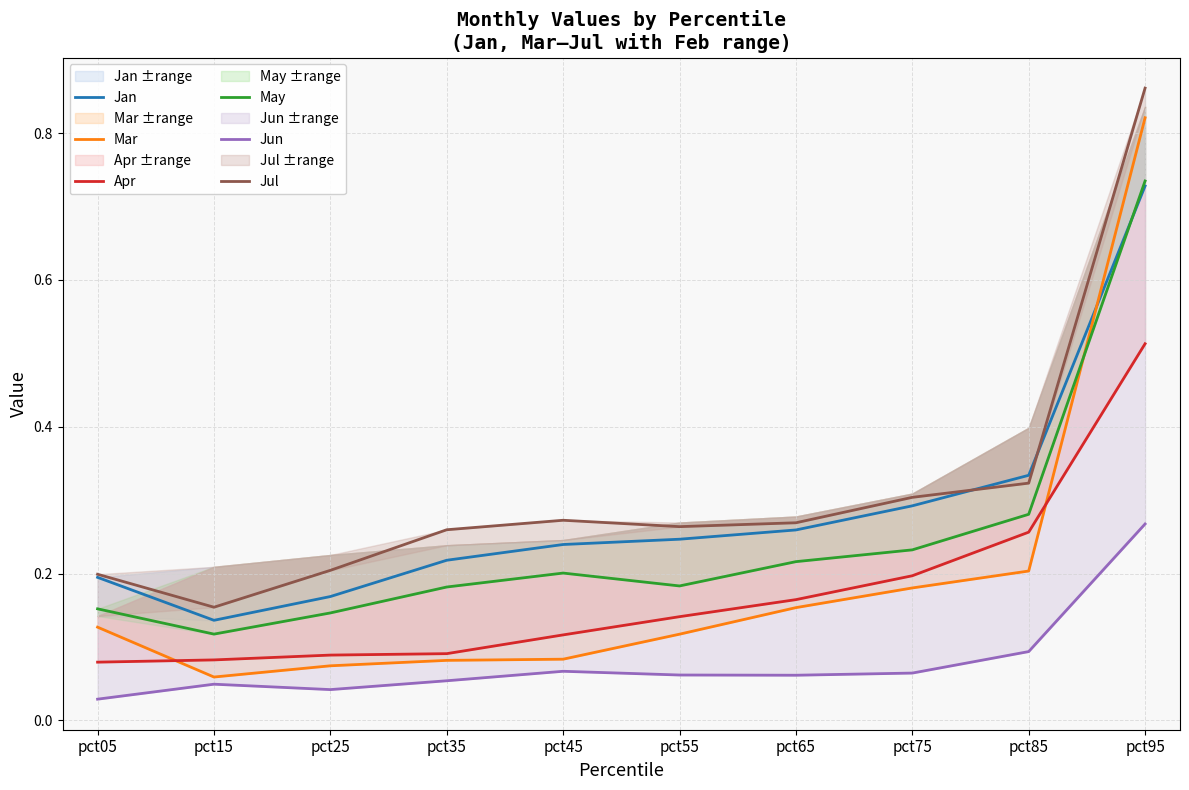

Which series changed the most between pct25 and pct95?

Mar